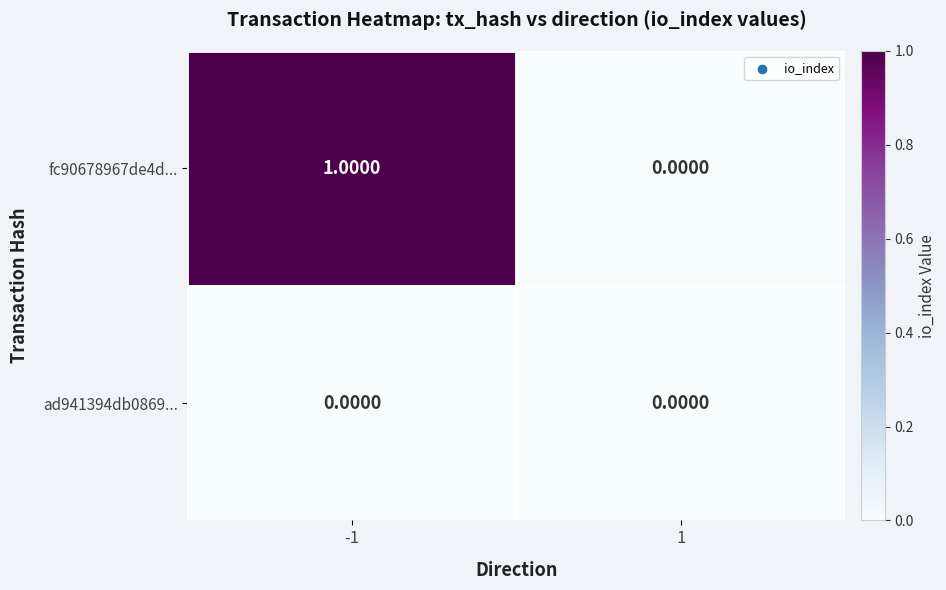

At which category is the sum across all series the highest?

-1